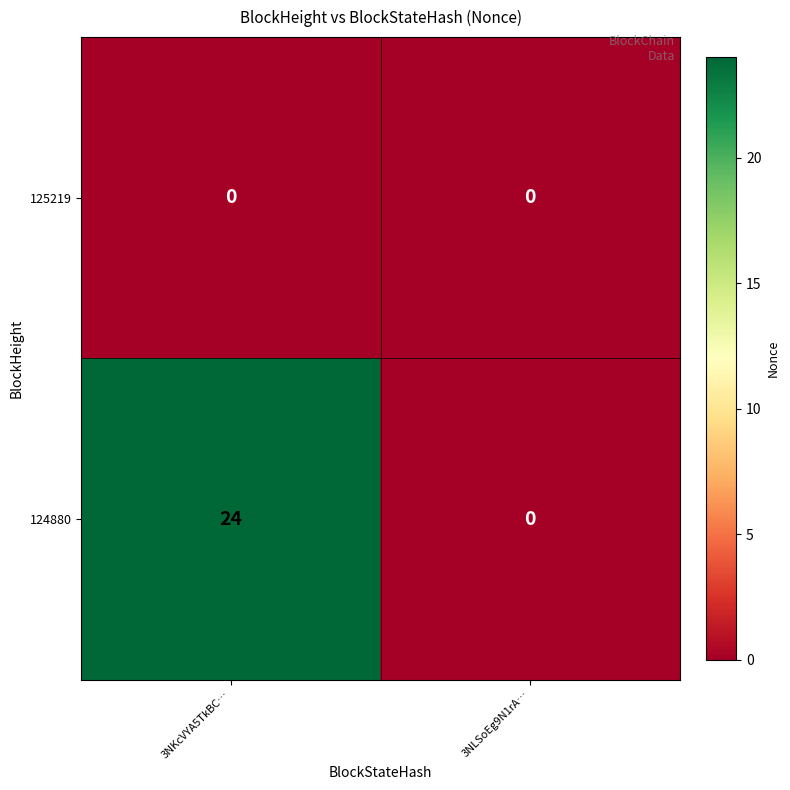

Which series has the largest range (max minus min)?

124880